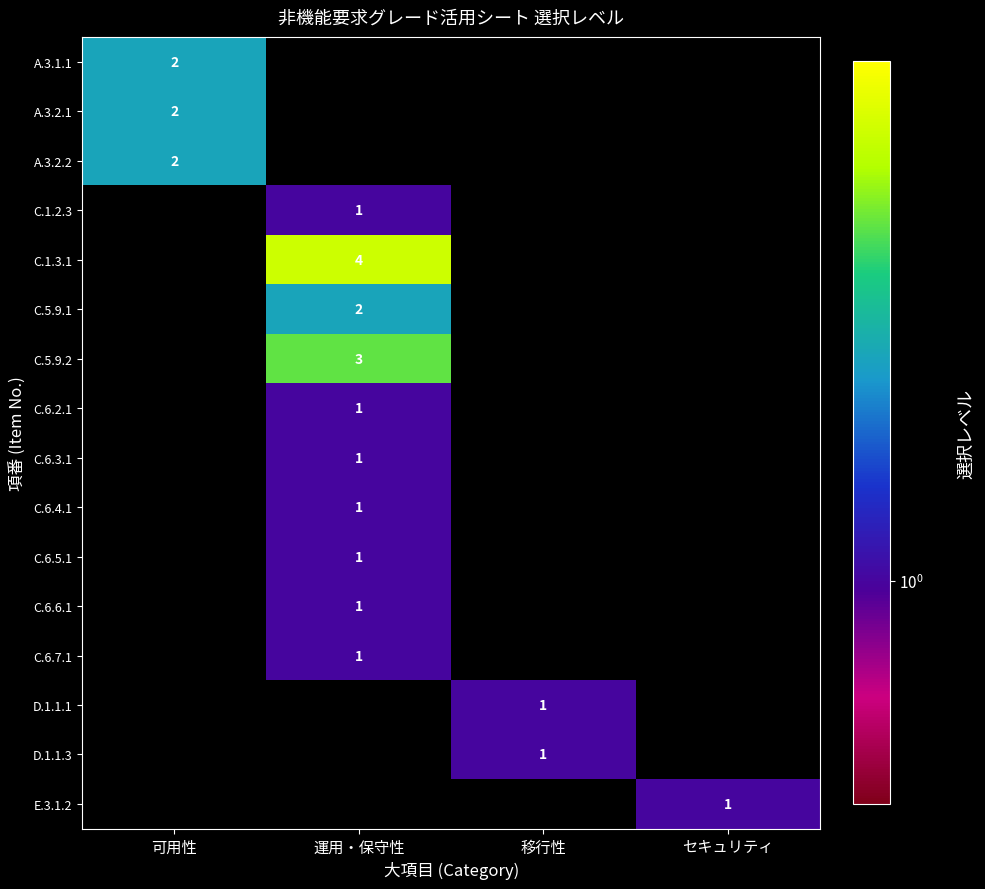

The C.6.5.1 series shows 0.2 at 運用・保守性. True or false?

False